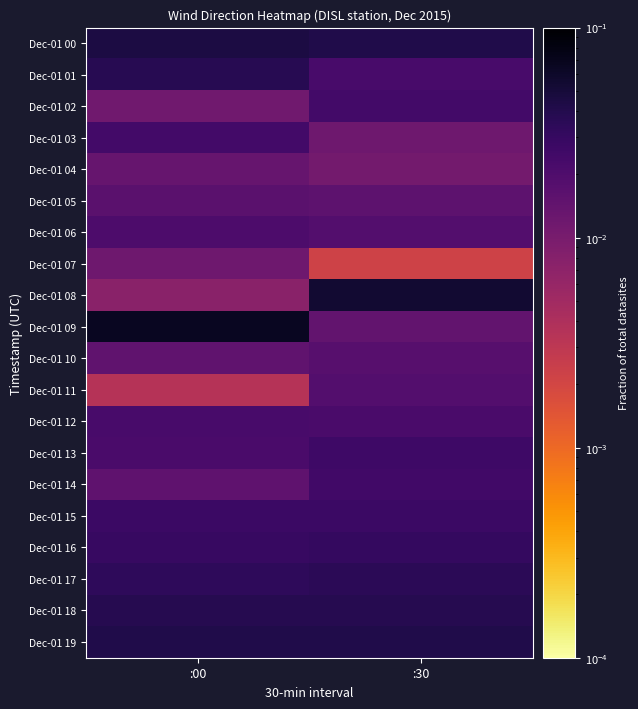

Reading left to right, extract all data points from this chart.

Dec-01 00: :00=0.0	:30=0.0
Dec-01 01: :00=0.0	:30=0.0
Dec-01 02: :00=0.0	:30=0.0
Dec-01 03: :00=0.0	:30=0.0
Dec-01 04: :00=0.0	:30=0.0
Dec-01 05: :00=0.0	:30=0.0
Dec-01 06: :00=0.0	:30=0.0
Dec-01 07: :00=0.0	:30=0.0
Dec-01 08: :00=0.0	:30=0.1
Dec-01 09: :00=0.1	:30=0.0
Dec-01 10: :00=0.0	:30=0.0
Dec-01 11: :00=0.0	:30=0.0
Dec-01 12: :00=0.0	:30=0.0
Dec-01 13: :00=0.0	:30=0.0
Dec-01 14: :00=0.0	:30=0.0
Dec-01 15: :00=0.0	:30=0.0
Dec-01 16: :00=0.0	:30=0.0
Dec-01 17: :00=0.0	:30=0.0
Dec-01 18: :00=0.0	:30=0.0
Dec-01 19: :00=0.0	:30=0.0